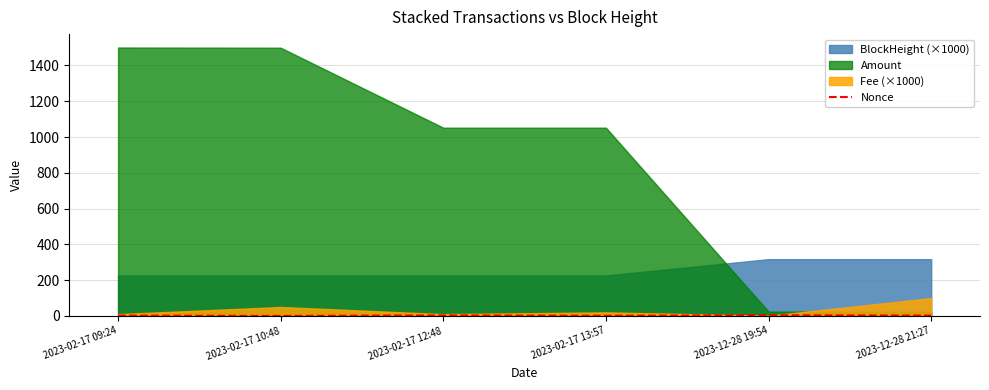

List the labels in order of value, largest first.

2023-12-28 19:54, 2023-02-17 12:48, 2023-02-17 09:24, 2023-12-28 21:27, 2023-02-17 13:57, 2023-02-17 10:48